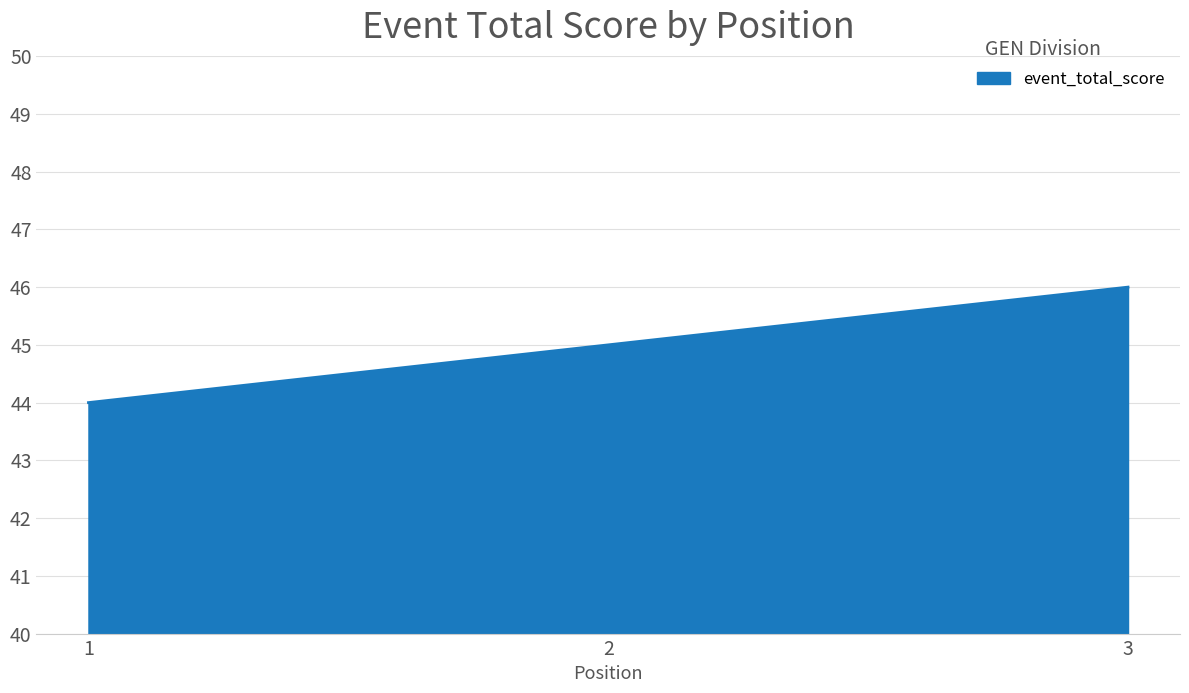

What is the ratio of the value at 3 to the value at 2?

1.0